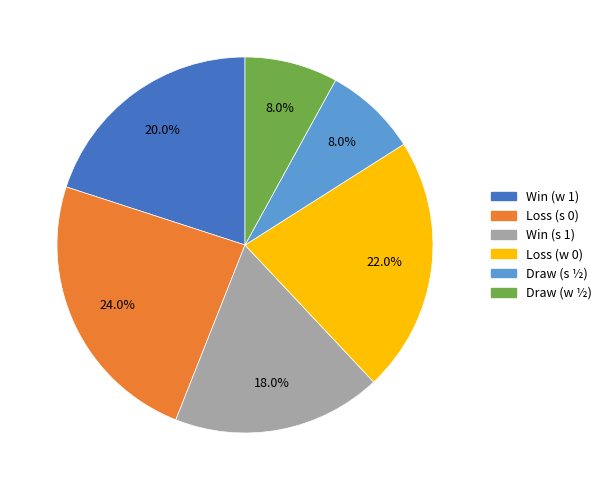

Does any single category account for the majority?

No